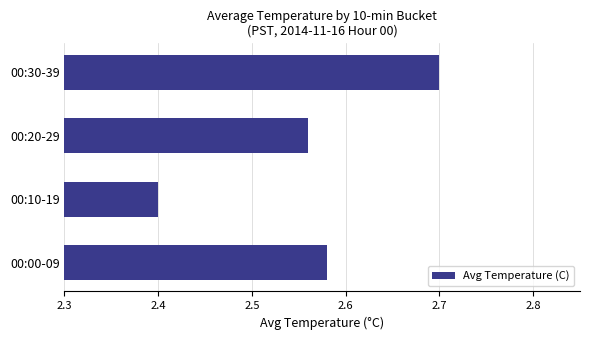

How many data points does each series have?

4